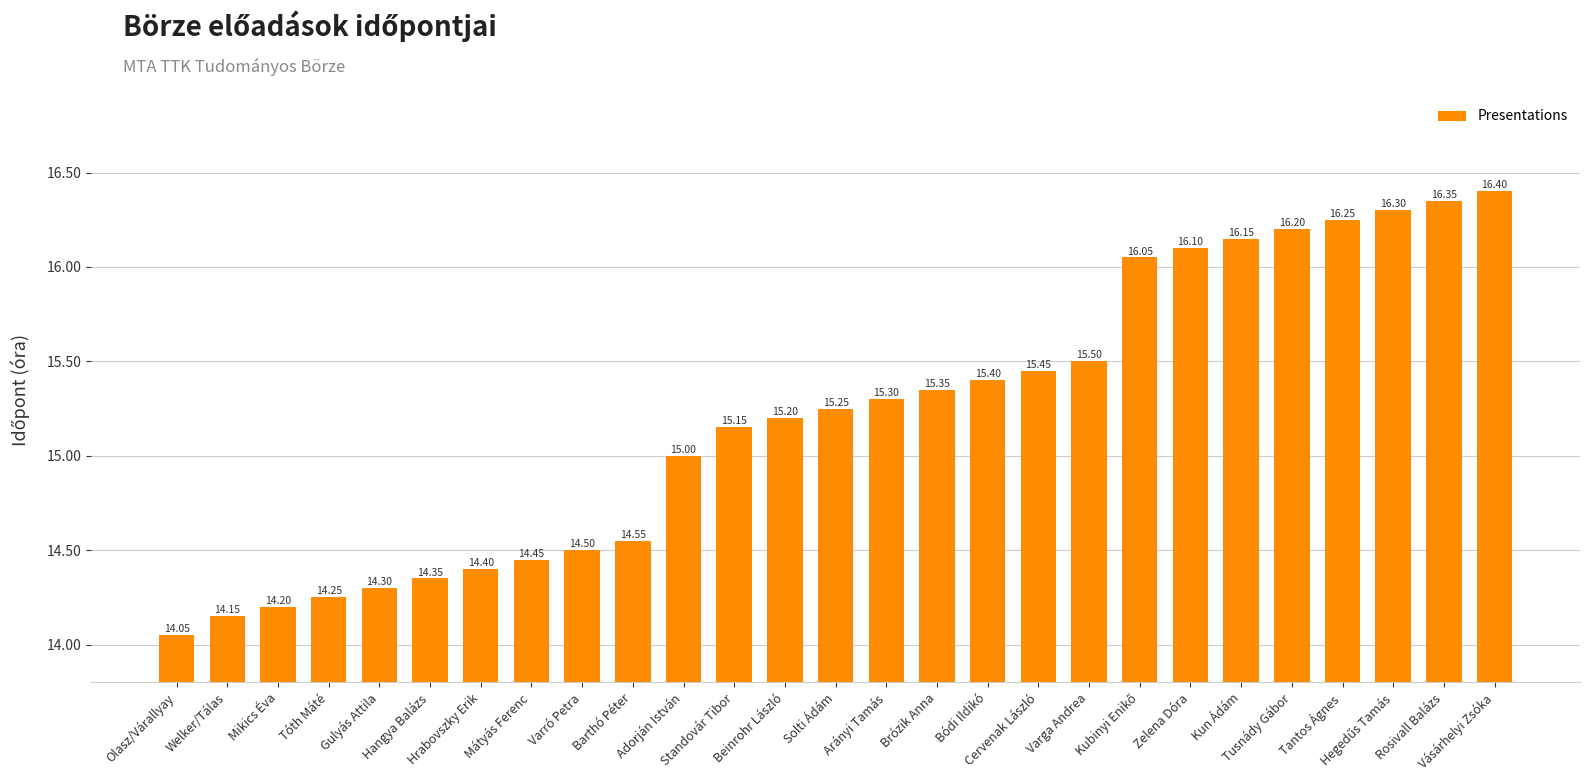

At which label is the value closest to 15?

Adorján István